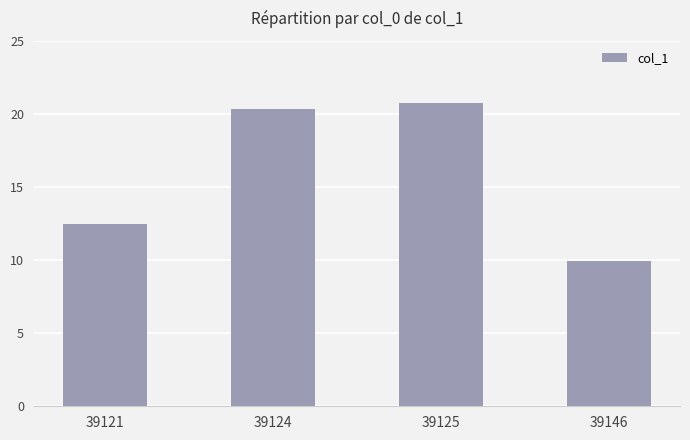

List the labels in order of value, smallest first.

39146, 39121, 39124, 39125